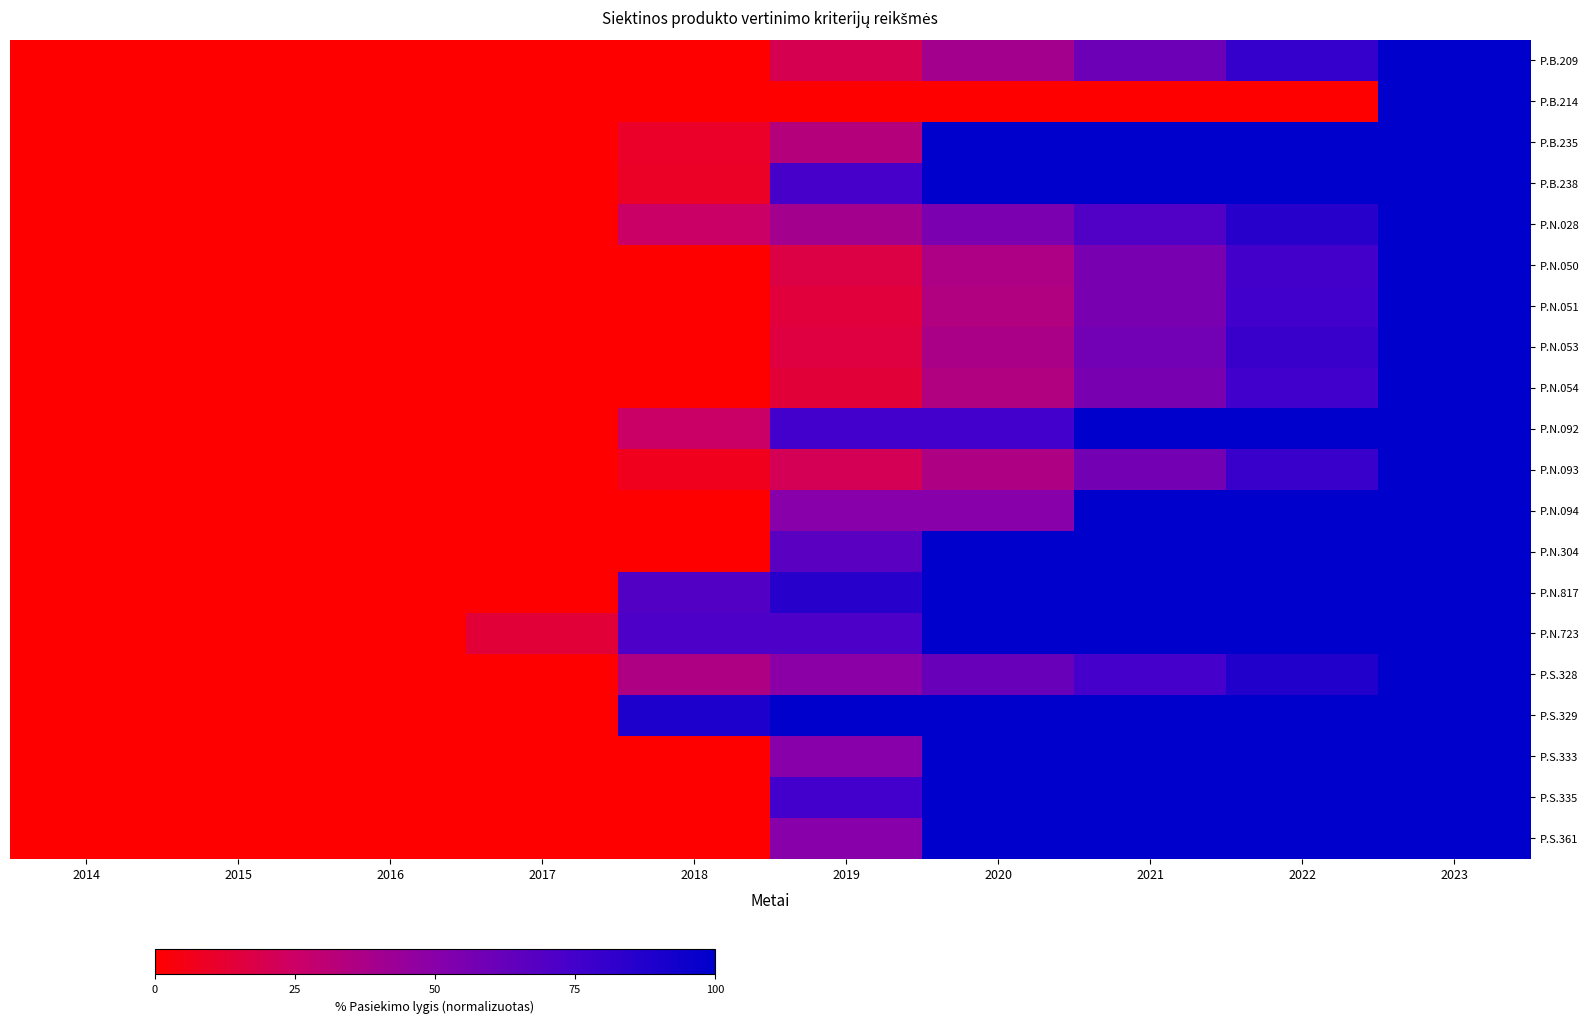

What is the total value across all series at 2021?

1585.8